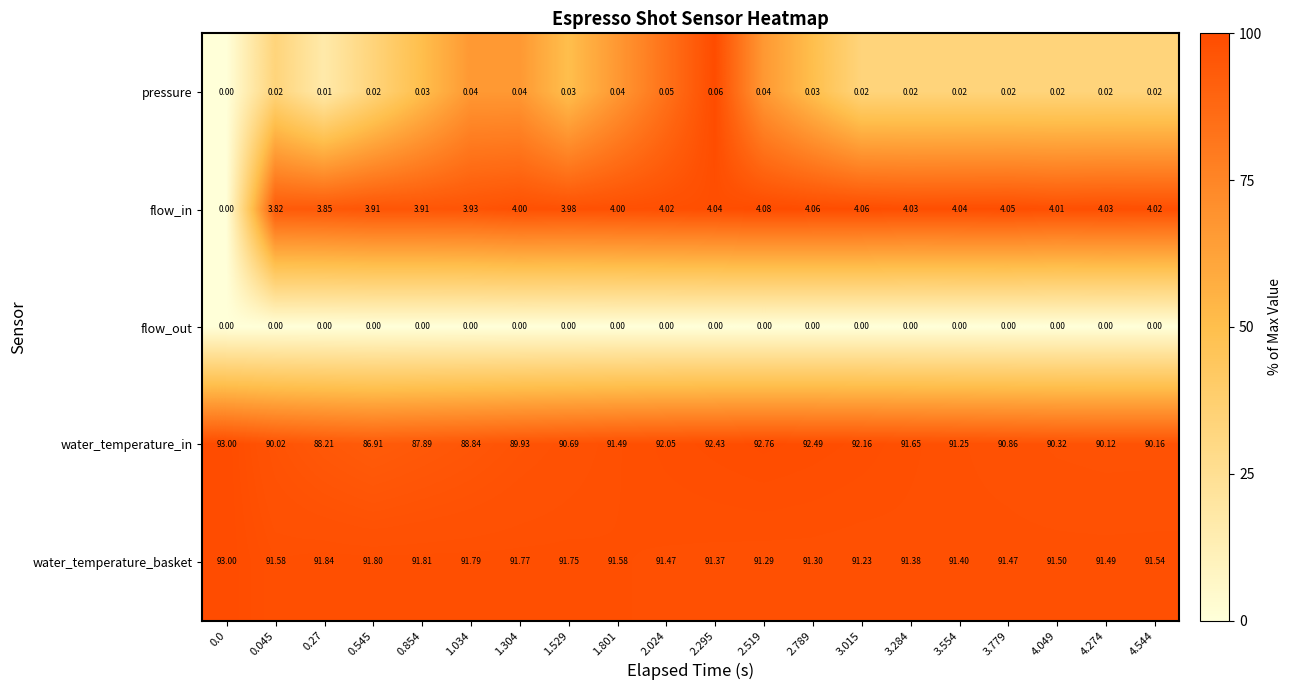

Which series has the largest range (max minus min)?

water_temperature_in